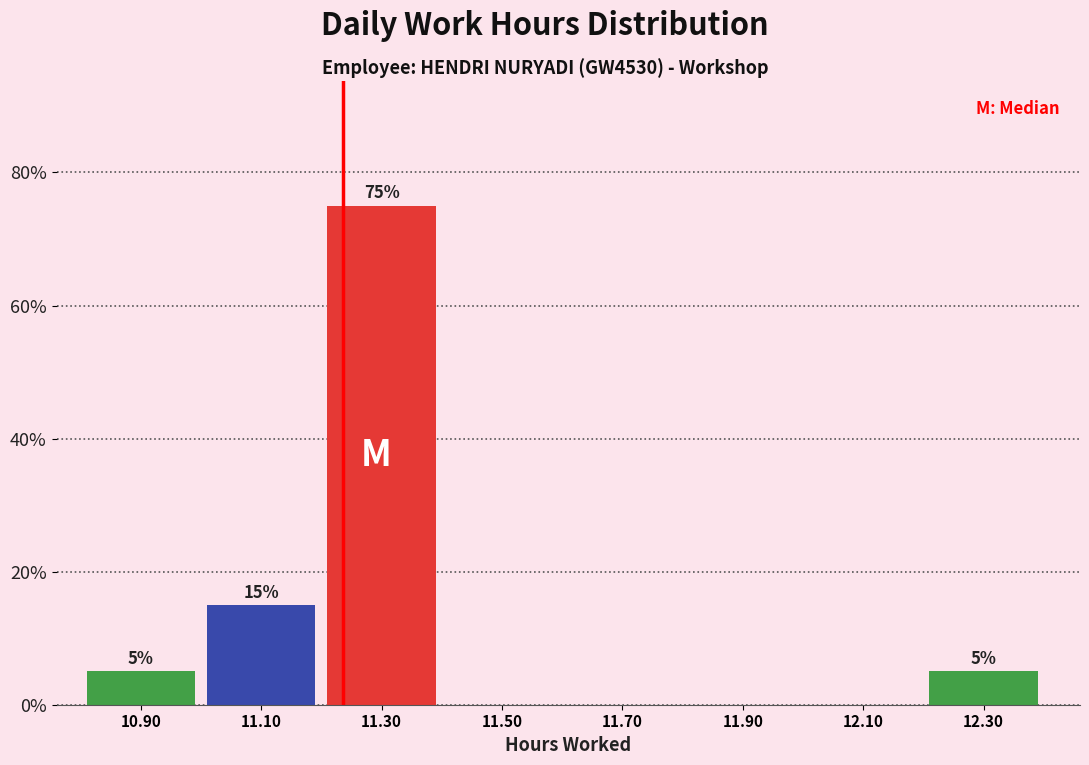

Reading left to right, what are all the values shown in this chart?

10.90=5	11.10=15	11.30=75	11.50=0	11.70=0	11.90=0	12.10=0	12.30=5